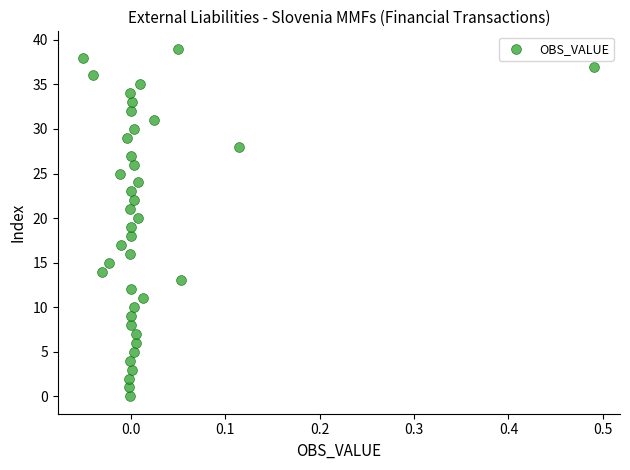

What is the range of Y values (max minus min)?

39